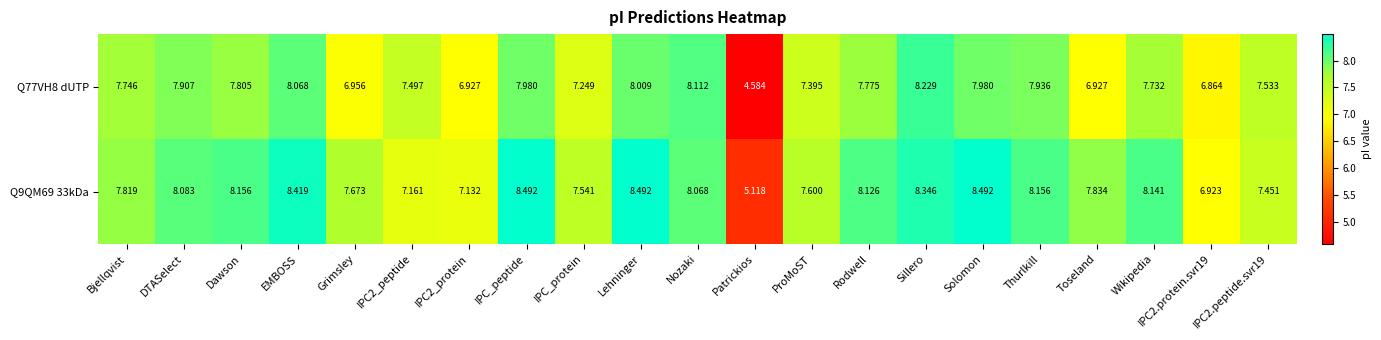

At which category does the chart reach its minimum across all series?

Patrickios